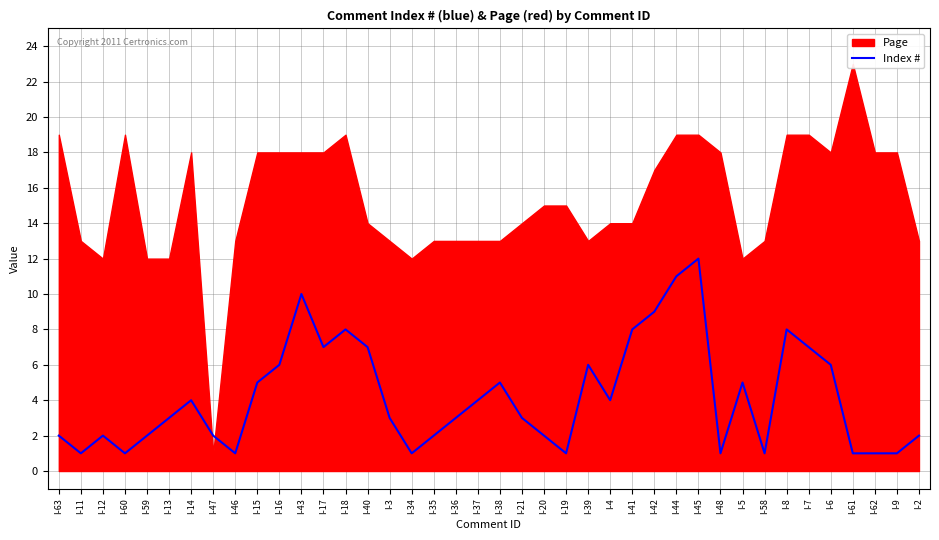

Where is the data nearest to the value 6?

I-16